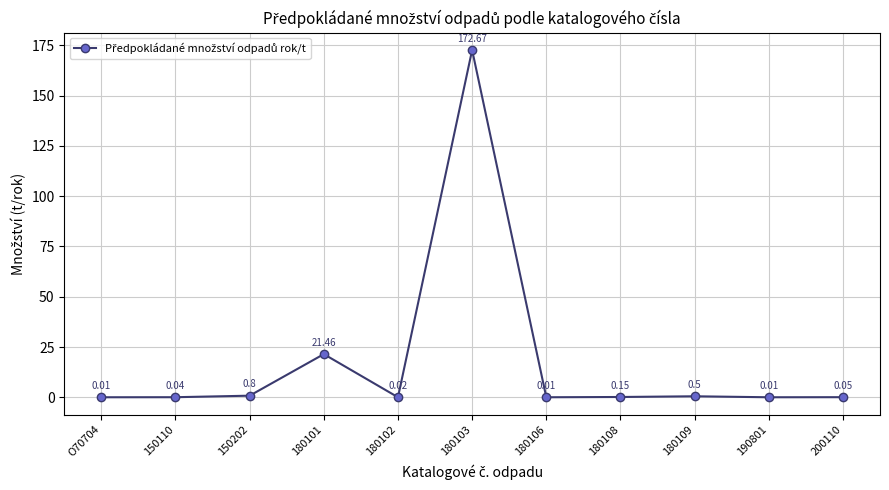

How many interior local valleys (lower than both neighbors) does the data have?

3